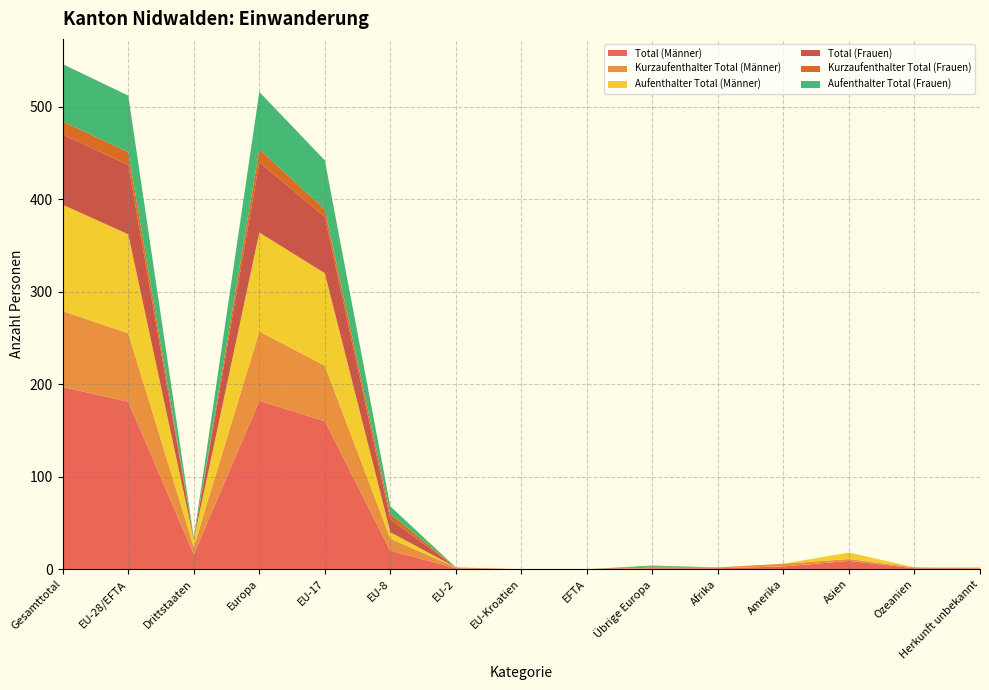

Reading left to right, extract all data points from this chart.

Total (Männer): 197	181	16	182	160	20	1	0	0	1	1	3	9	1	1
Kurzaufenthalter Total (Männer): 82	74	8	75	60	13	1	0	0	1	1	3	2	1	0
Aufenthalter Total (Männer): 115	107	8	107	100	7	0	0	0	0	0	0	7	0	1
Total (Frauen): 76	75	1	76	61	14	0	0	0	1	0	0	0	0	0
Kurzaufenthalter Total (Frauen): 14	14	0	14	8	6	0	0	0	0	0	0	0	0	0
Aufenthalter Total (Frauen): 62	61	1	62	53	8	0	0	0	1	0	0	0	0	0